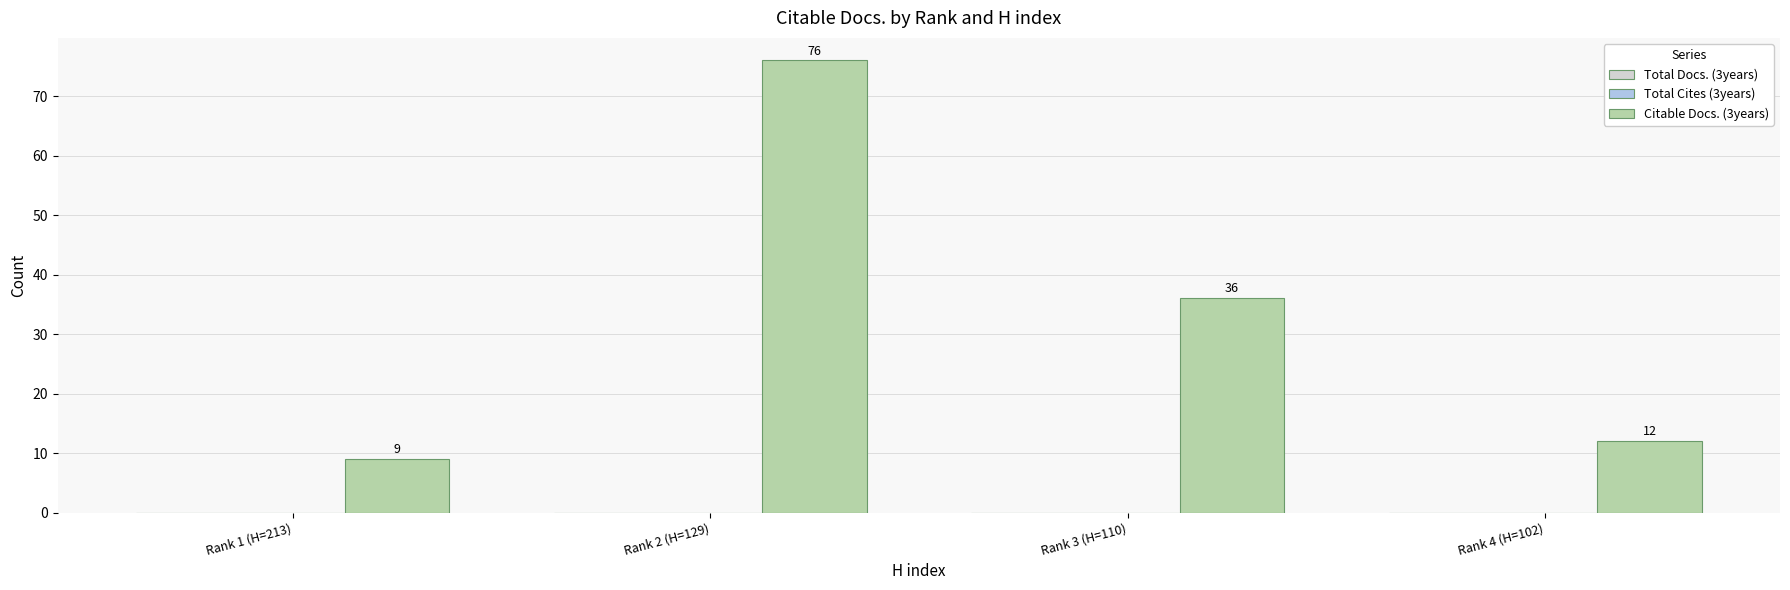

Which has a higher value, Rank 2 (H=129) or Rank 3 (H=110)?

Rank 2 (H=129)